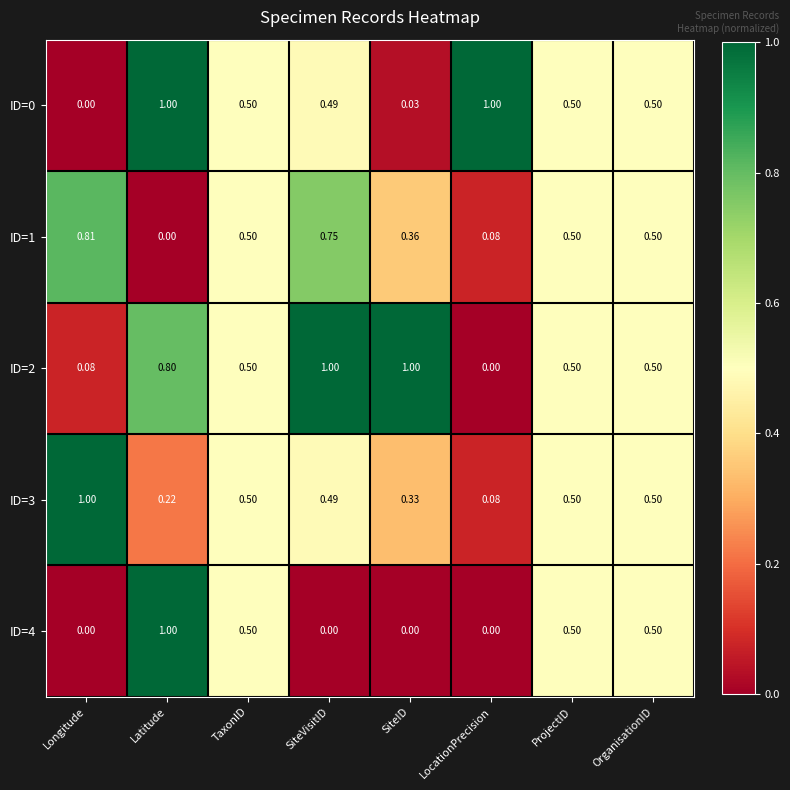

At which category is the sum across all series the highest?

Latitude